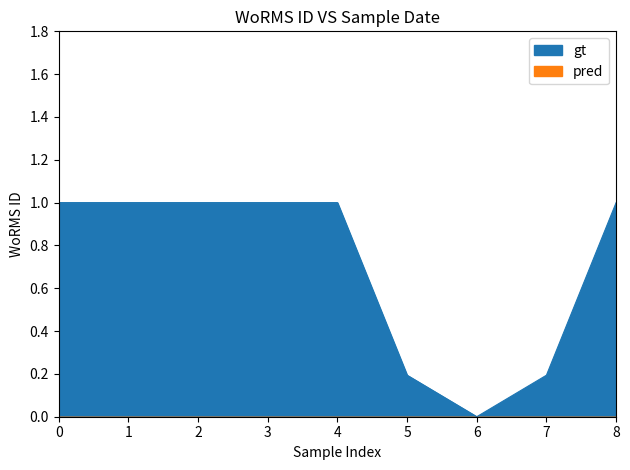

True or false: the data shows 0.3 at 1.

False